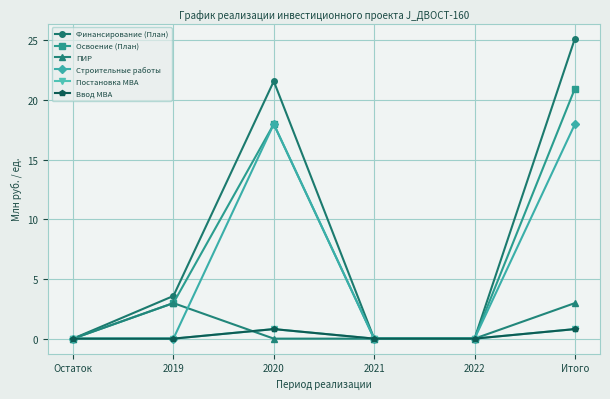

Where is the first local maximum for Финансирование (План)?

2020